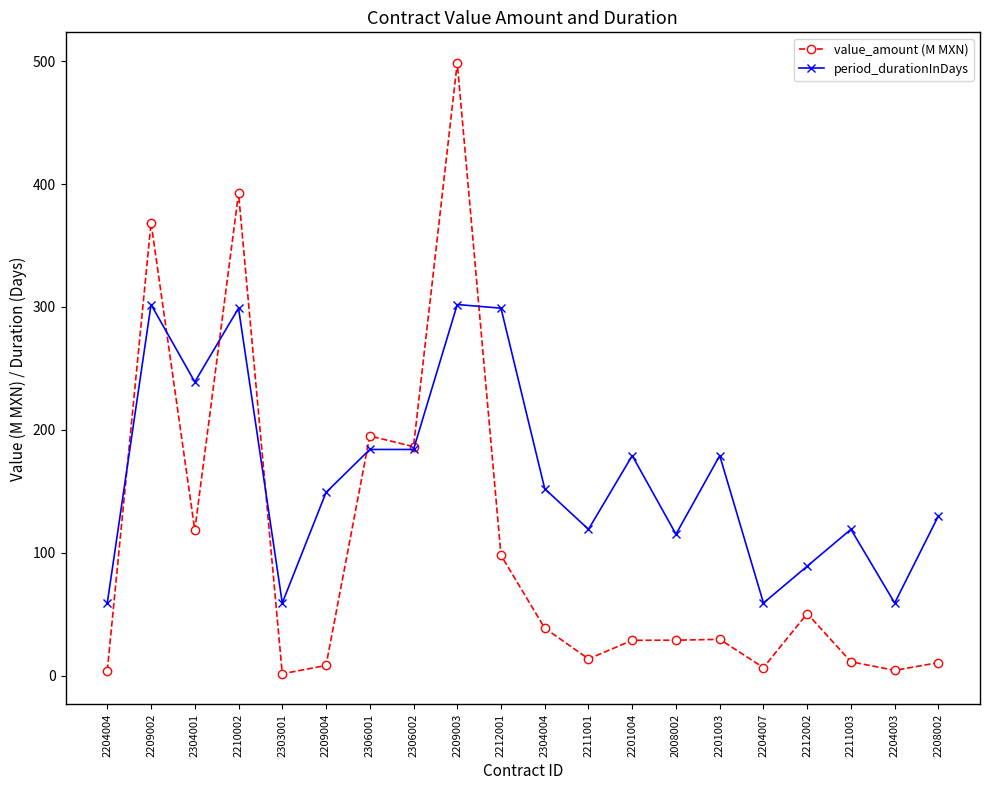

The value of period_durationInDays at 2211003 is 52.7. True or false?

False